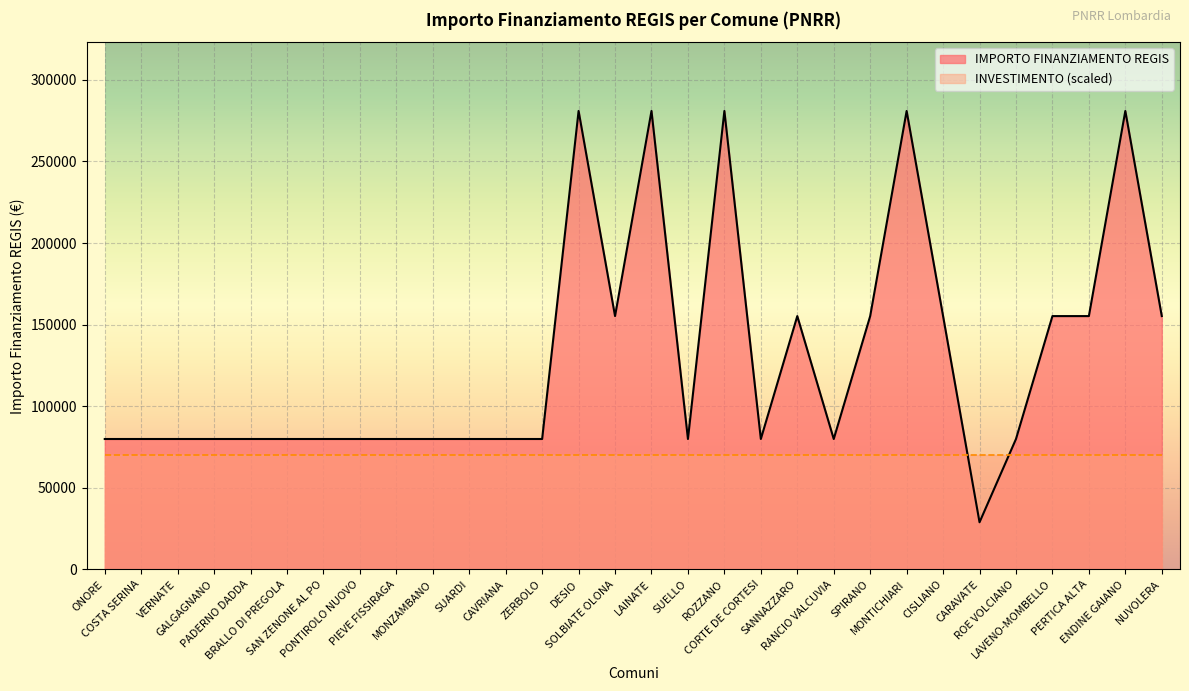

Where is the first local minimum?

SOLBIATE OLONA